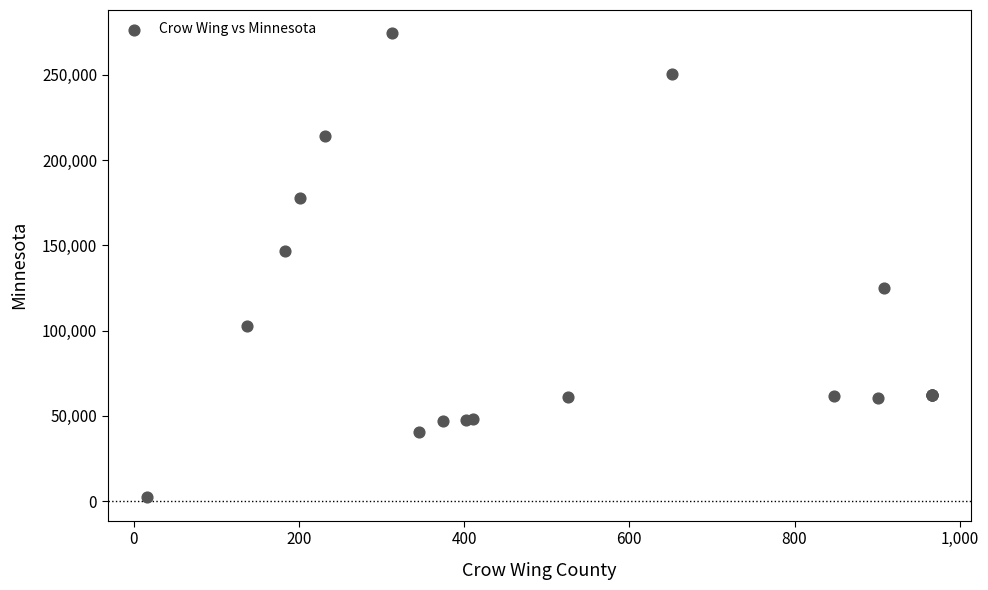

What Y value in the scatter plot is closest to 138284?

146776